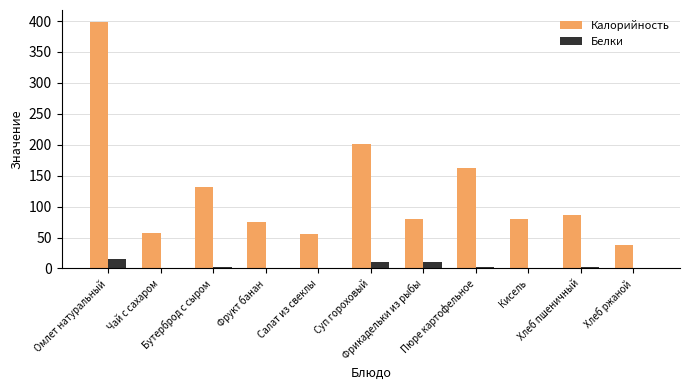

What is the sum of all Калорийность values?

1366.0